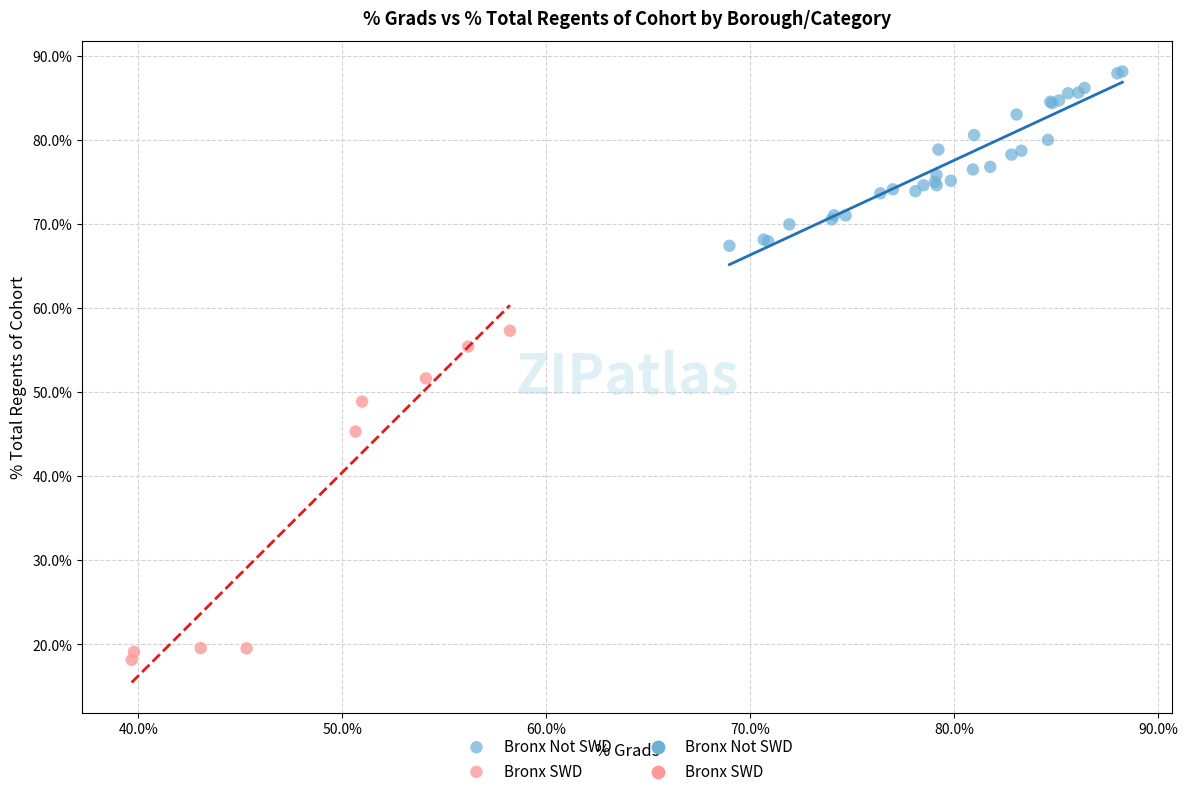

Which series reaches the minimum Y coordinate?

Bronx SWD